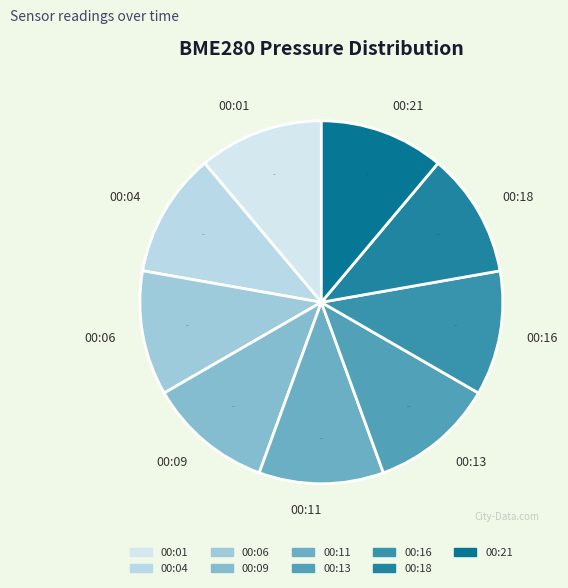

Is there any slice that represents more than half of the pie?

No